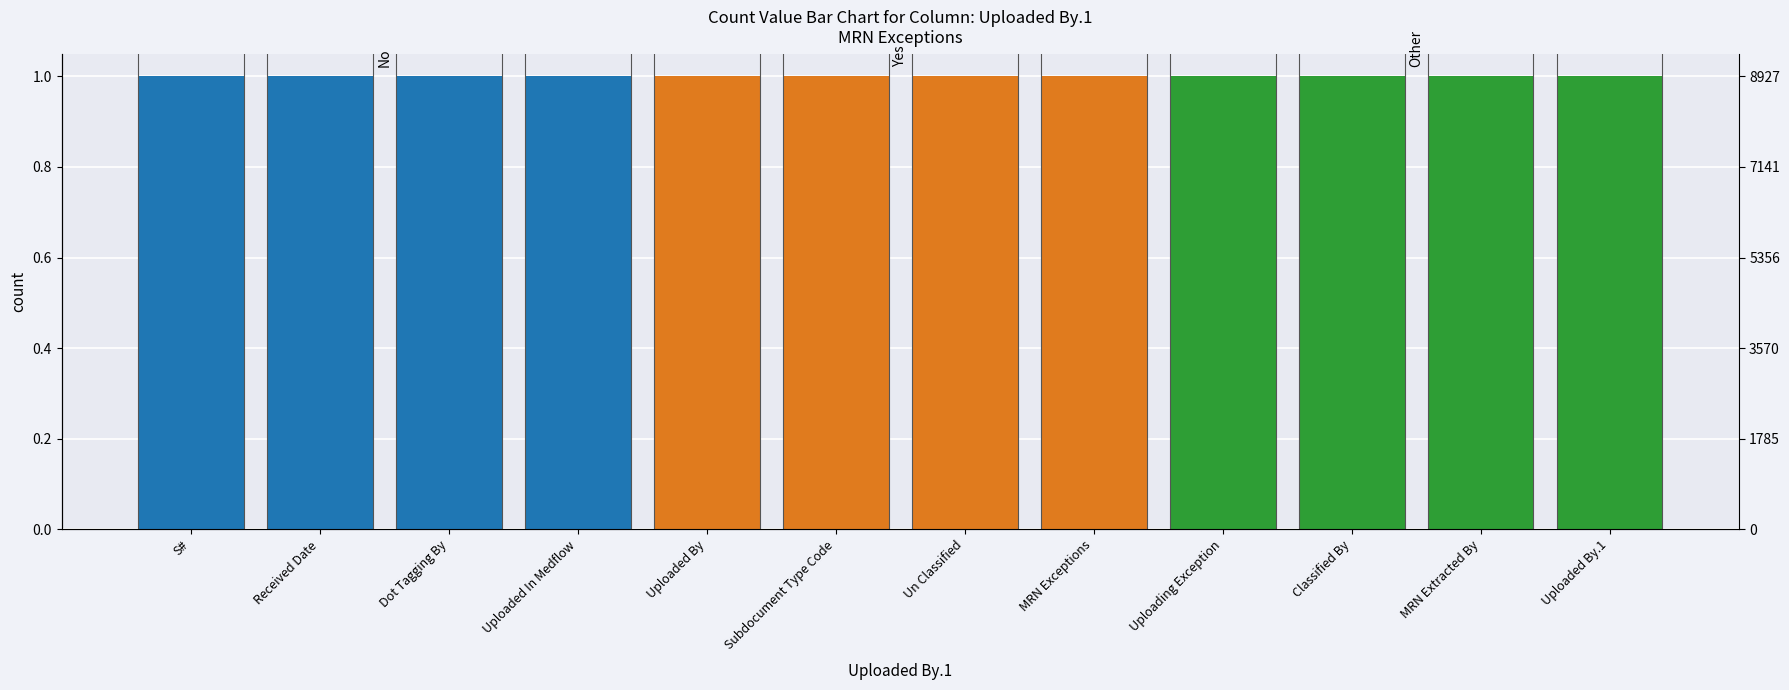

What position from the right is MRN Extracted By?

2